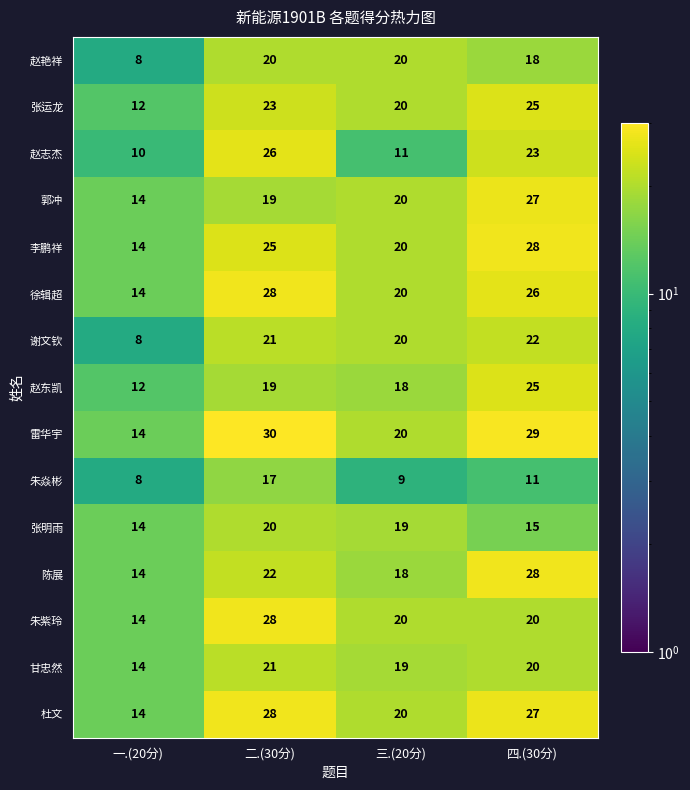

What is the minimum value shown in the chart?

8